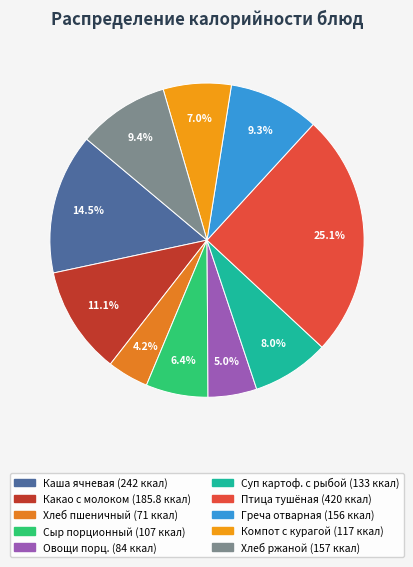

How many segments does this pie chart have?

10